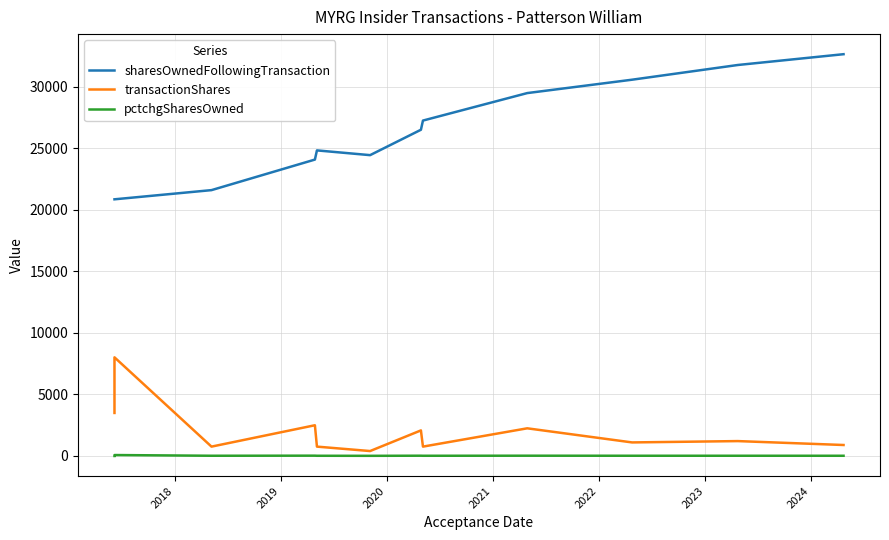

Reading right to left, transcribe all the data shown in this chart.

sharesOwnedFollowingTransaction: 32627	31750	30555	29468	27235	26489	24426	24812	24066	21584	20838	20838
transactionShares: 877	1195	1087	2233	746	2063	386	746	2482	746	8000	3482
pctchgSharesOwned: 3	4	4	8	3	8	-2	3	11	4	62	-14